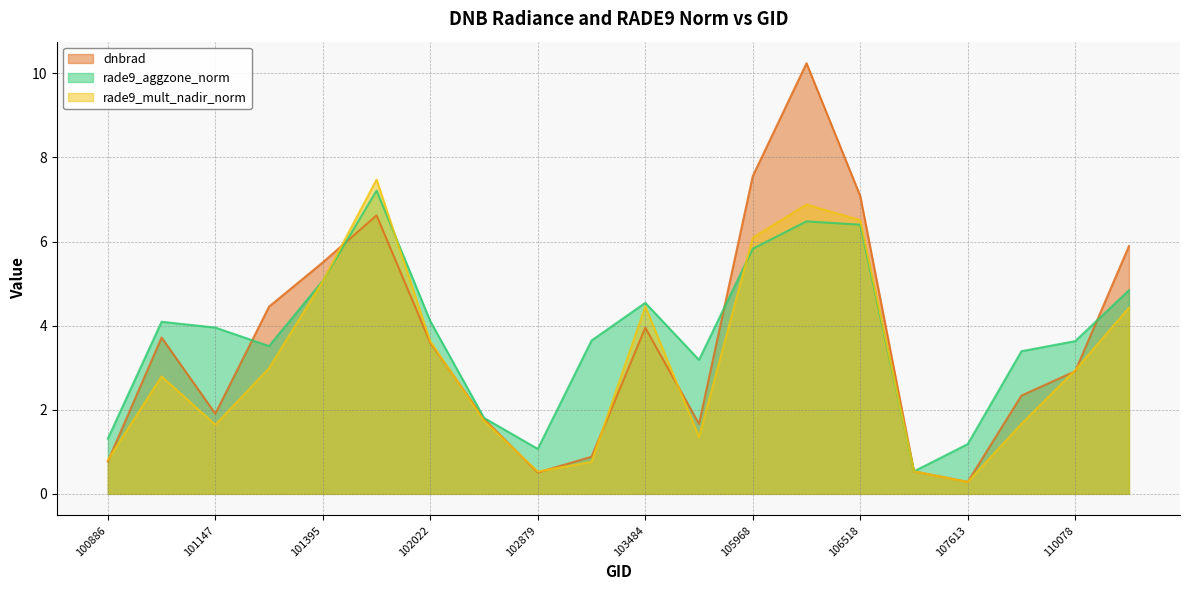

What is the value of the dnbrad point at the 9th from the left?

0.5